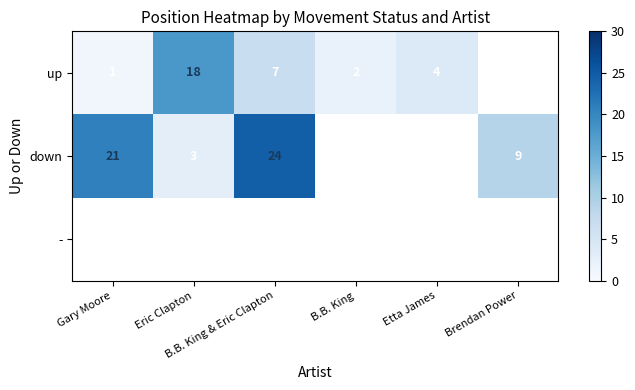

The value of up at Eric Clapton is 18.0. True or false?

True